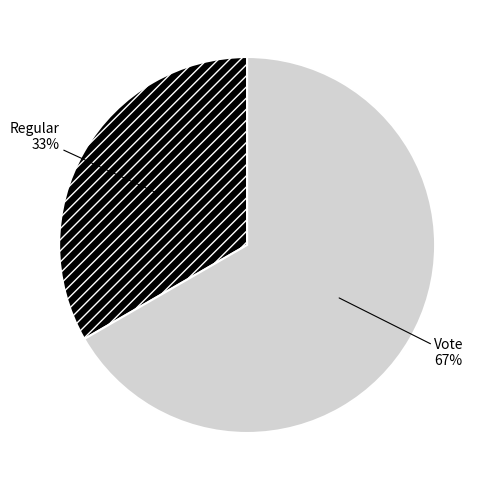

To the nearest percent, what is the average slice percentage?

50%